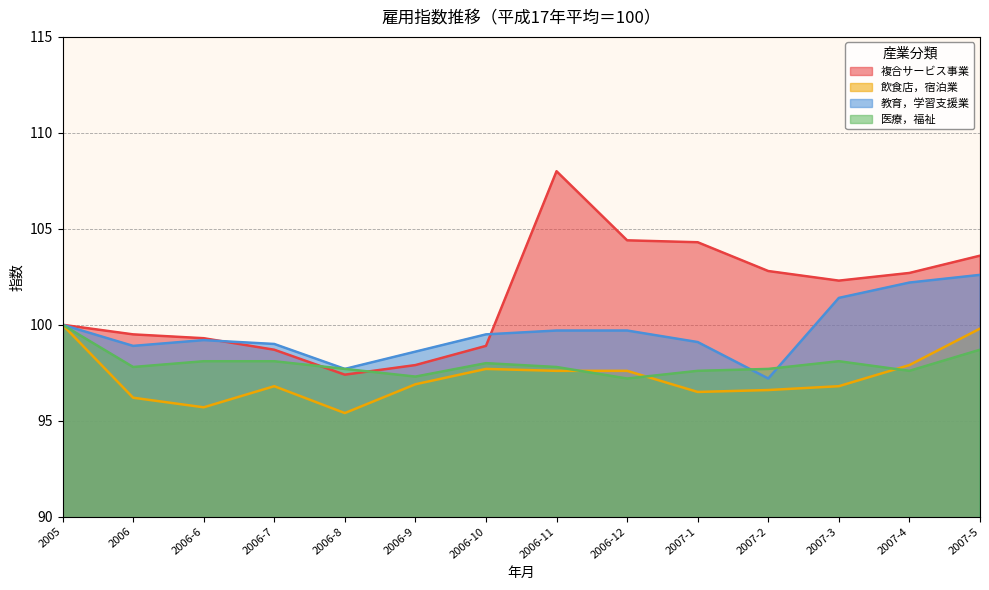

What is the sum of the 教育，学習支援業 values at 2005 and 2006-11?

199.7